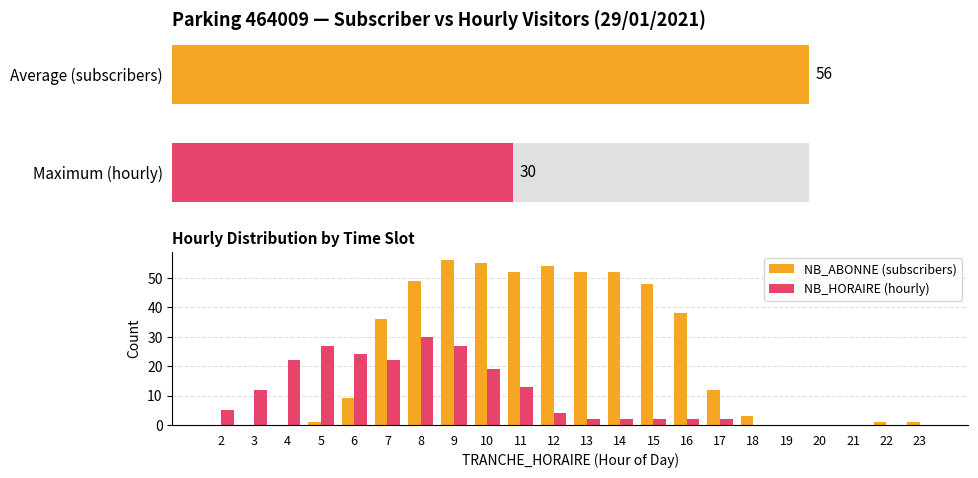

What is the highest value of the NB_HORAIRE (hourly) series?

30